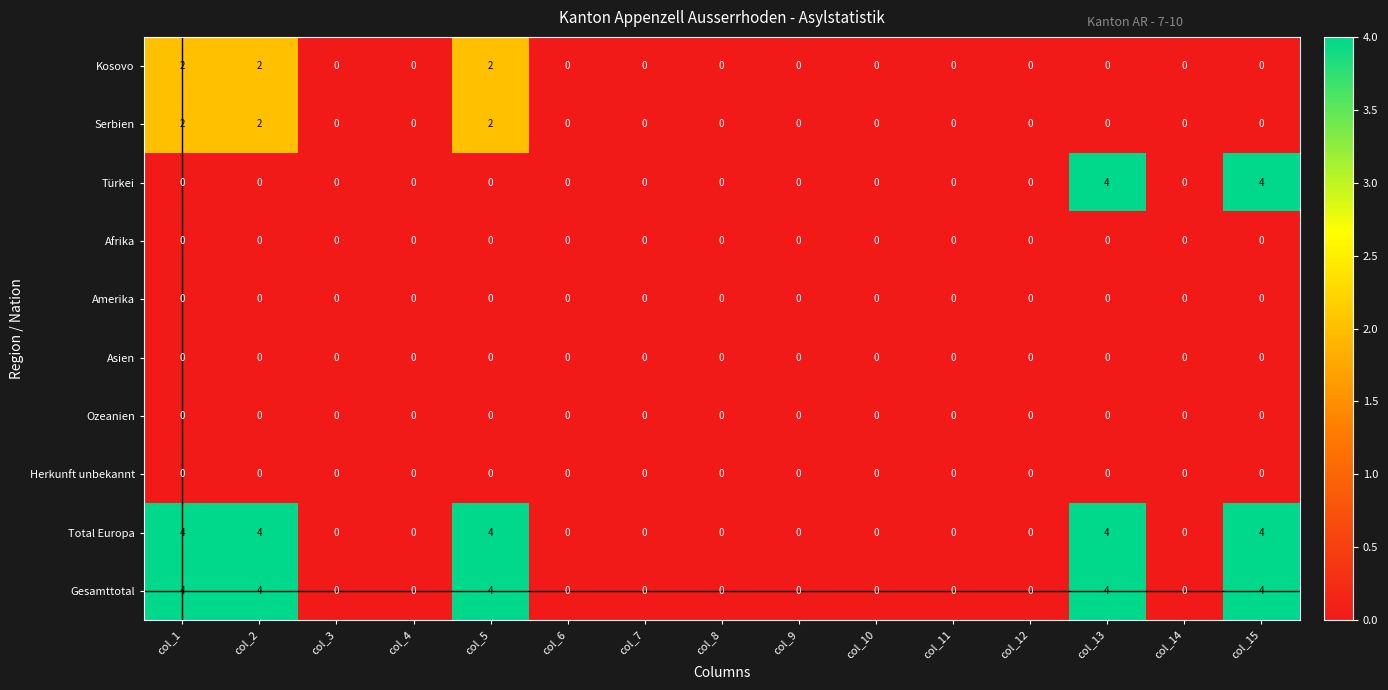

What value does the Total Europa series have at col_15?

4